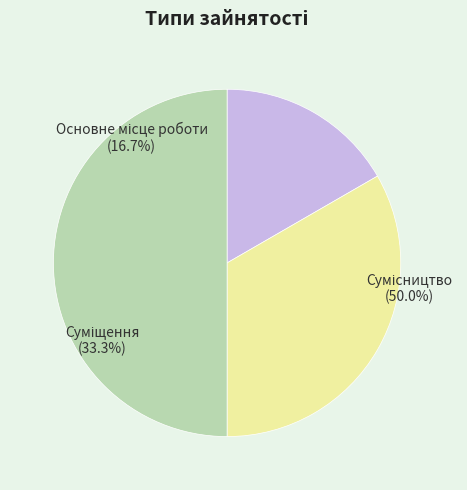

Count the number of slices in the pie.

3